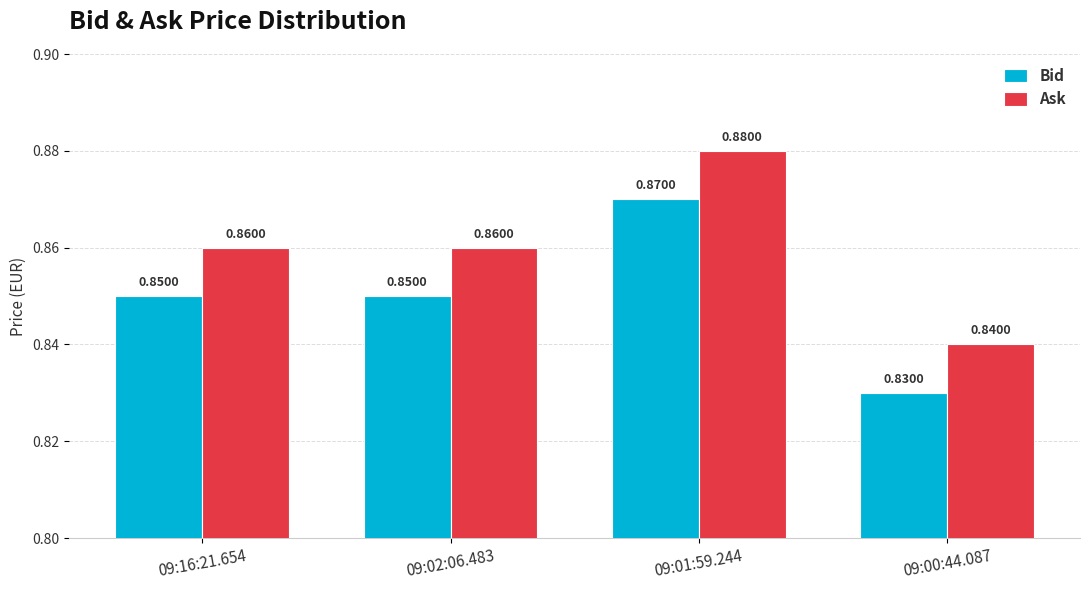

Rank the series by their average value, from highest to lowest.

Ask, Bid